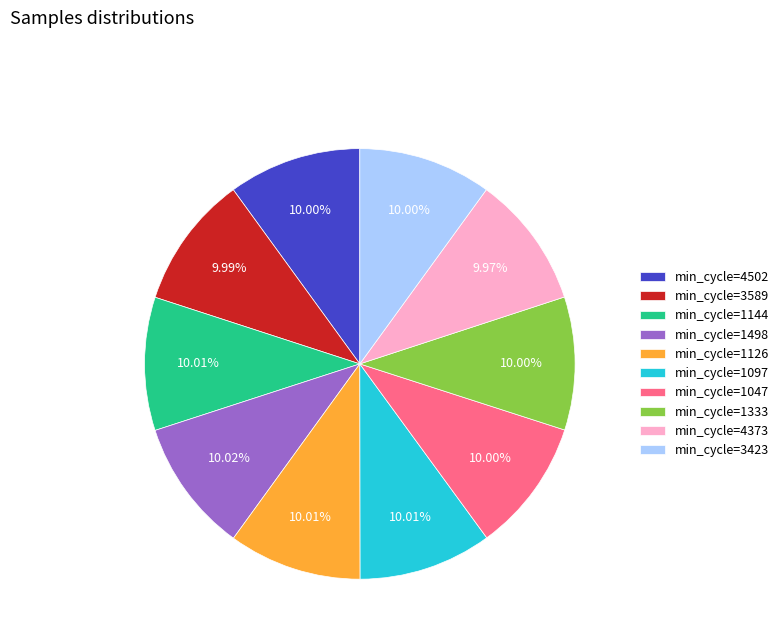

Approximately how many times larger is the value at min_cycle=1097 compared to min_cycle=1126?

1.0